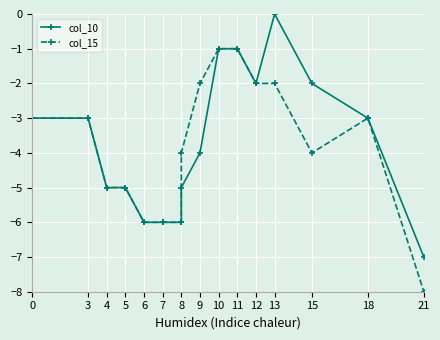

What is the sum of all col_10 values?

-59